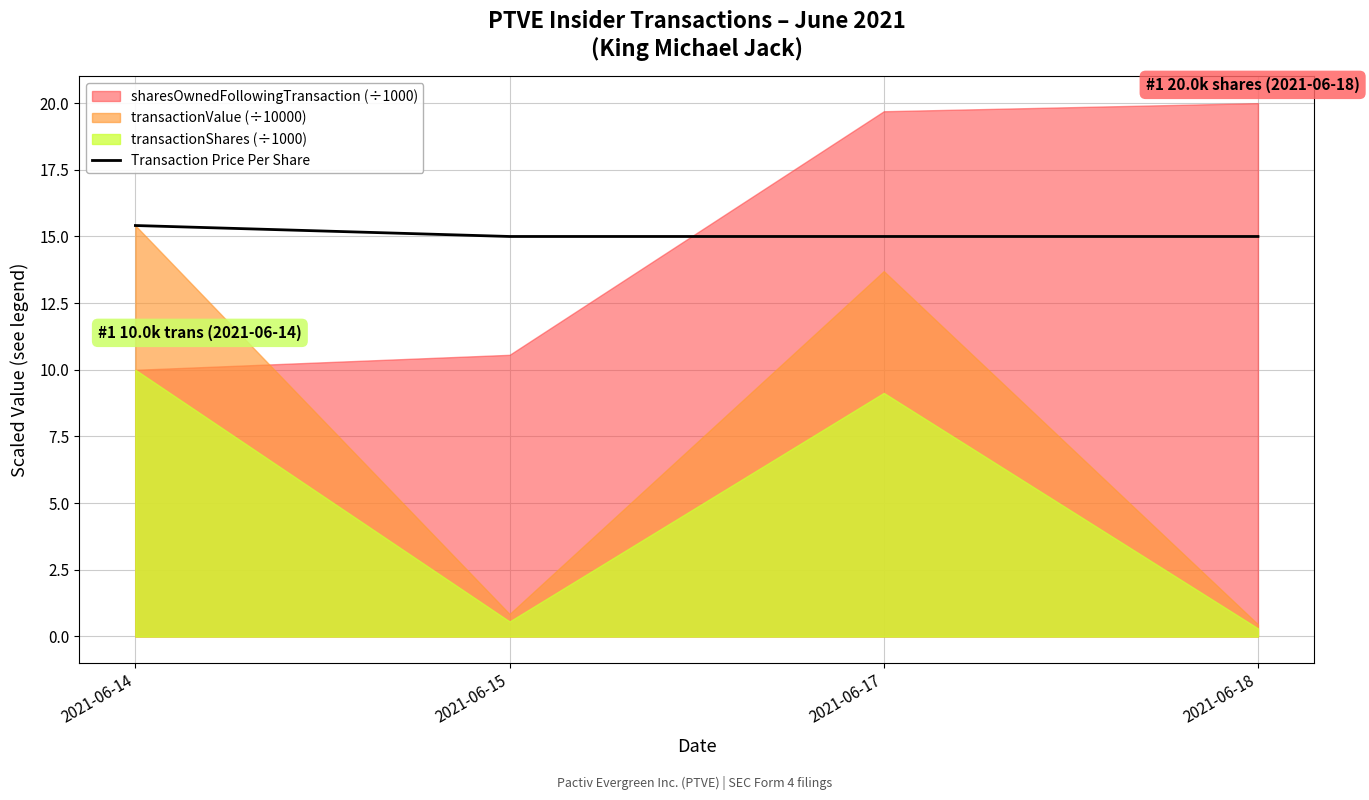

What is the value of the 4th point from the left?

15.0